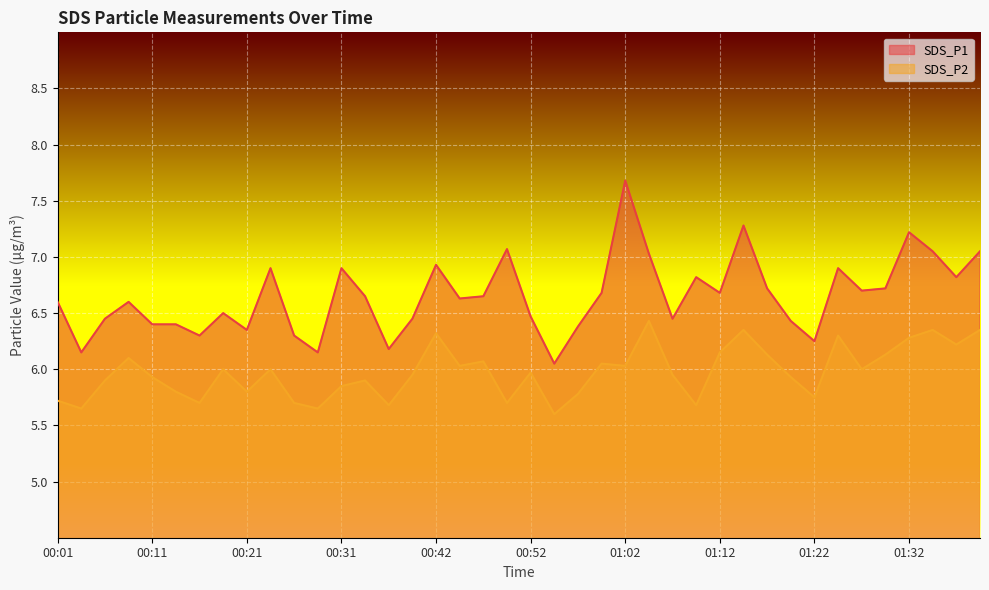

What is the spread (max minus min) of values at 00:09?

0.5